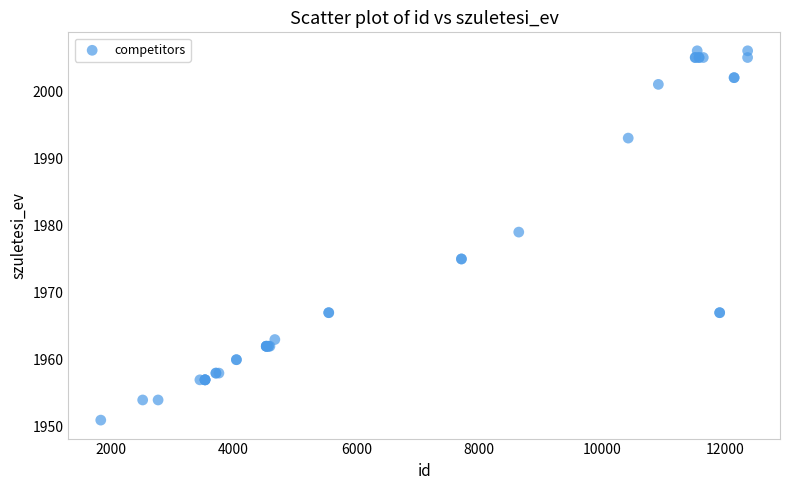

What Y value in the scatter plot is closest to 1978?

1979